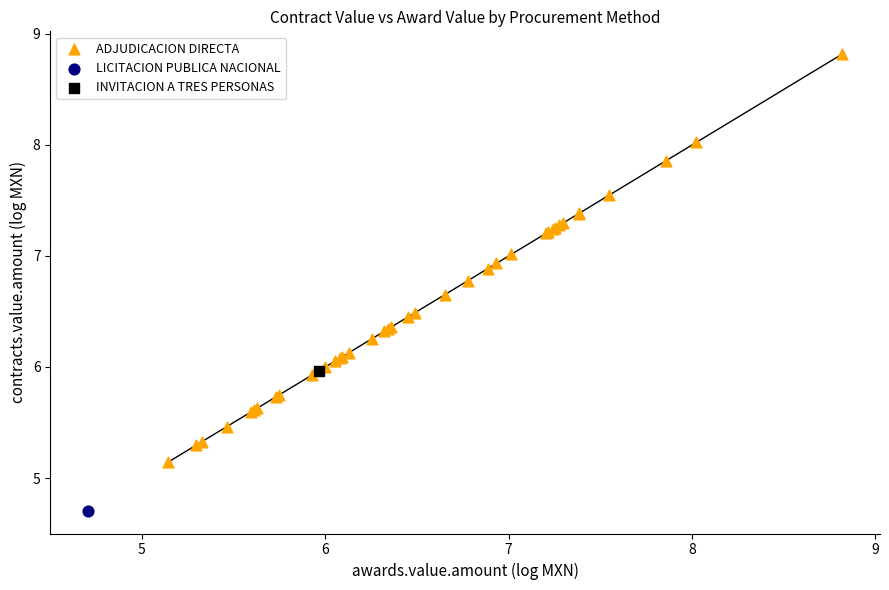

What are all the series names shown in the legend?

ADJUDICACION DIRECTA, LICITACION PUBLICA NACIONAL, INVITACION A TRES PERSONAS